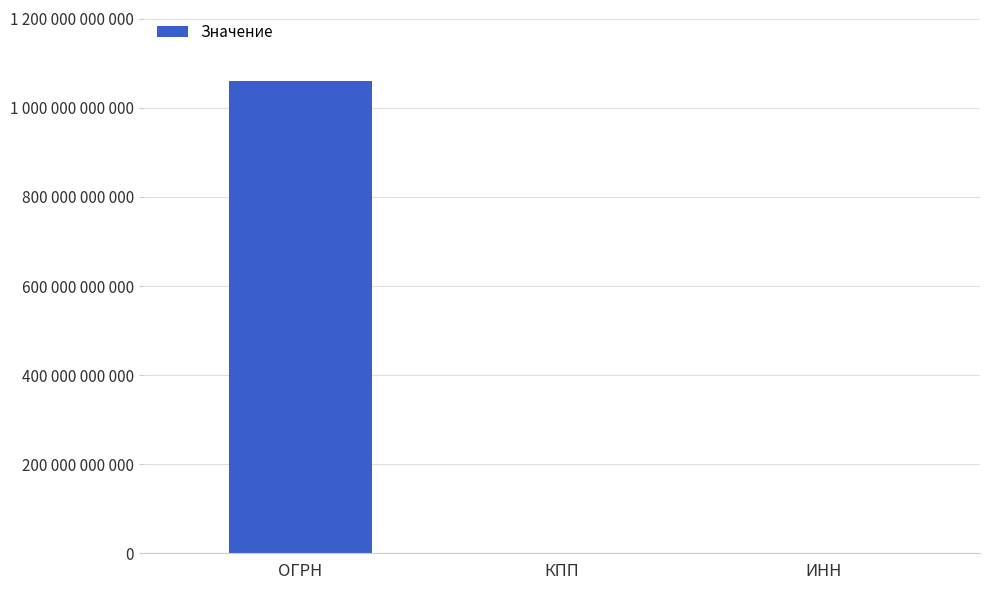

Are the bars horizontal?

No